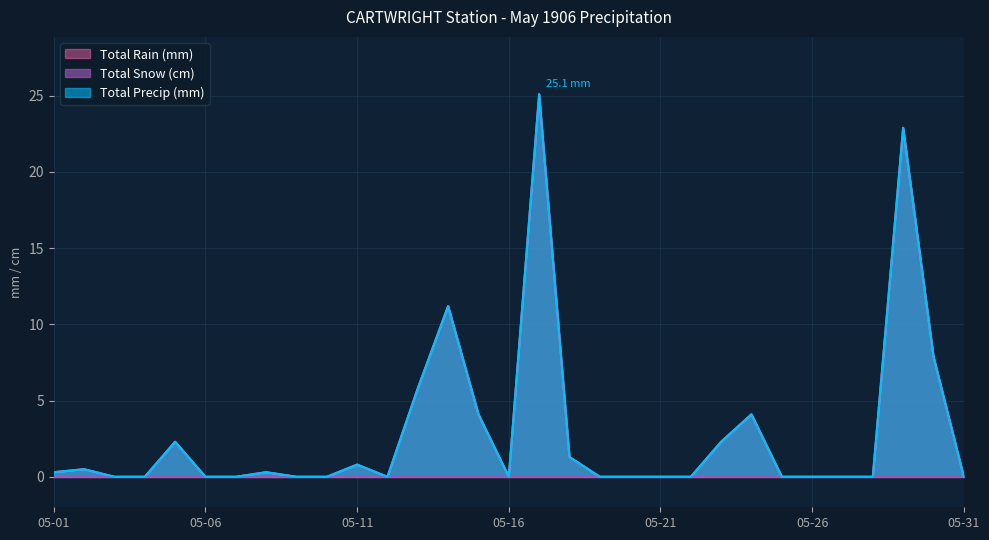

True or false: Total Rain (mm) and Total Precip (mm) intersect in this chart.

False